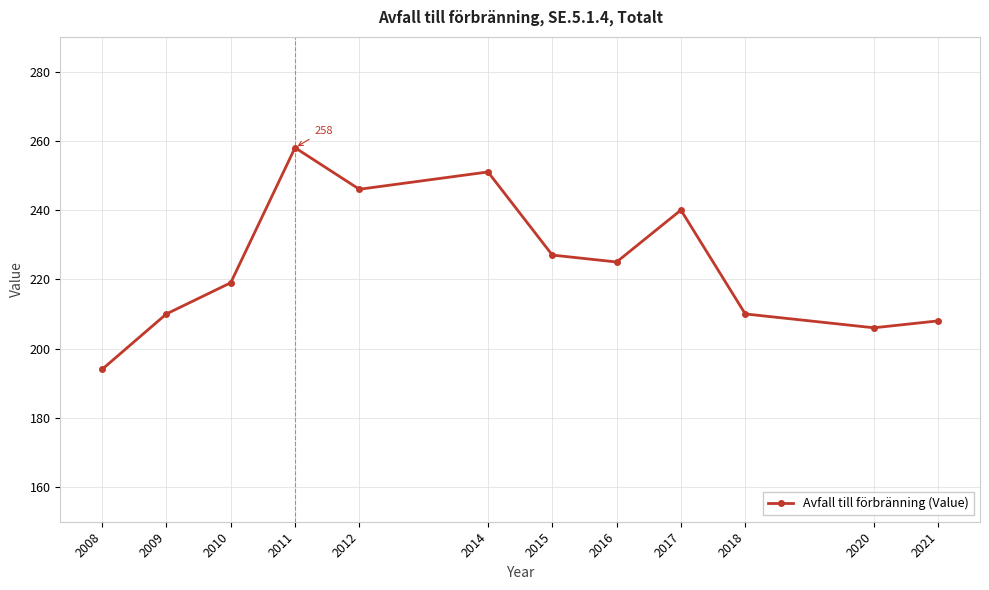

What is the change in value from 2010 to 2018?

-9